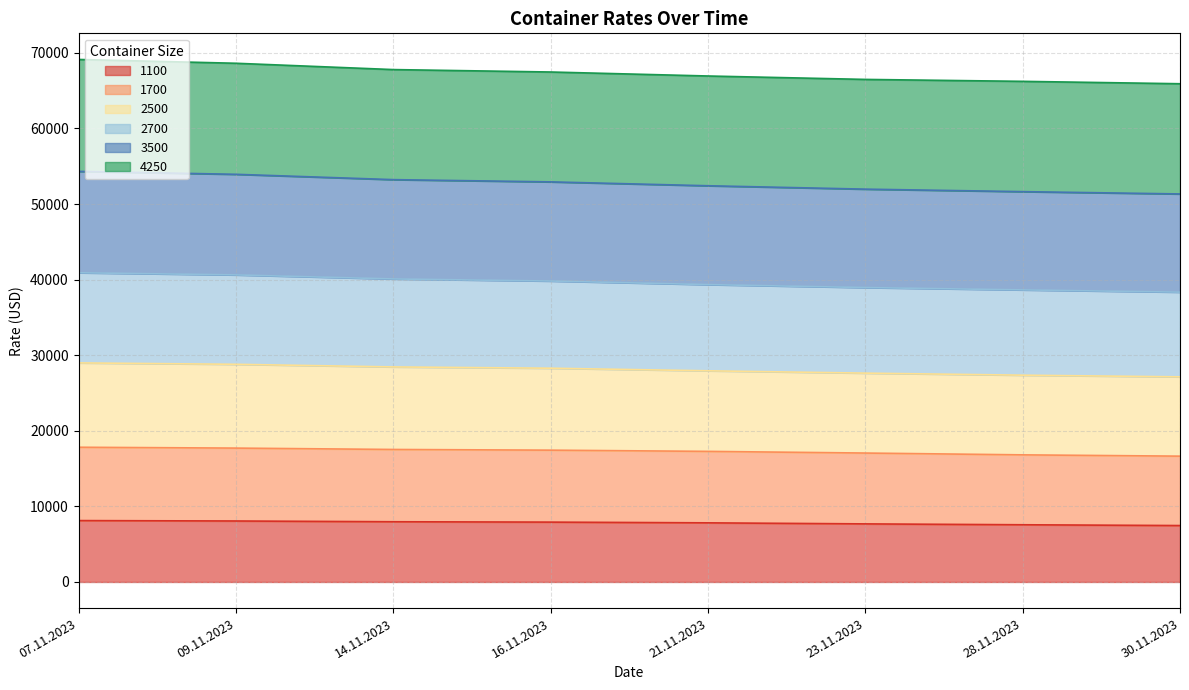

True or false: 1100 and 2500 cross at least once.

False